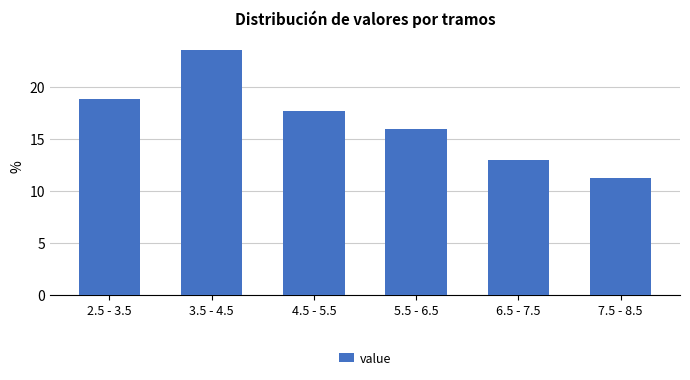

Reading left to right, list all the values displayed in this chart.

2.5 - 3.5=18.8	3.5 - 4.5=23.5	4.5 - 5.5=17.6	5.5 - 6.5=15.9	6.5 - 7.5=12.9	7.5 - 8.5=11.2